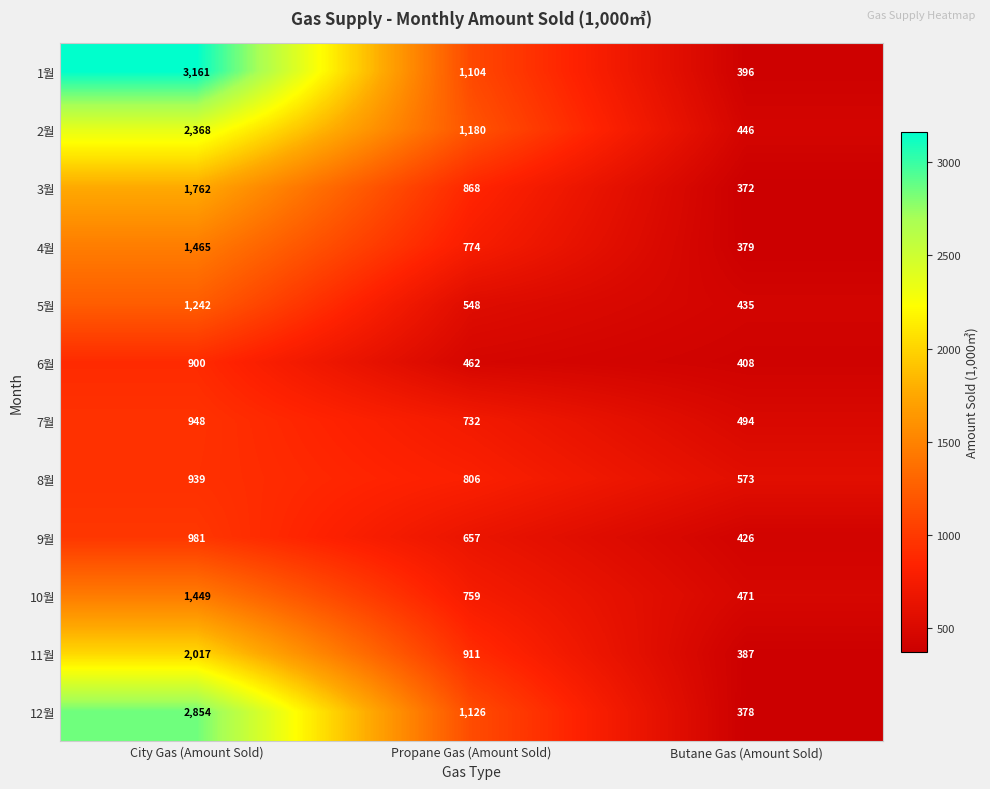

What is the maximum value shown in the chart?

3161